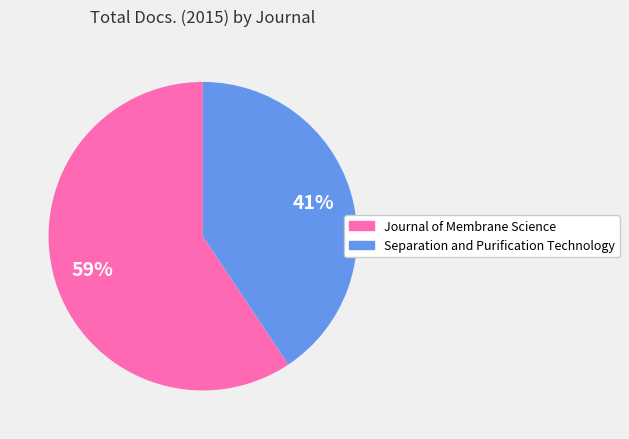

What is the majority slice?

Journal of Membrane Science